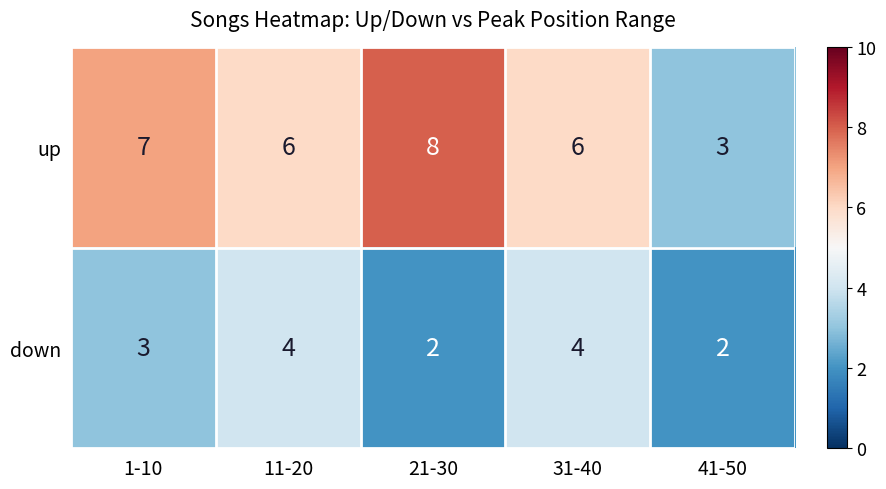

Reading left to right, extract all data points from this chart.

up: 7	6	8	6	3
down: 3	4	2	4	2